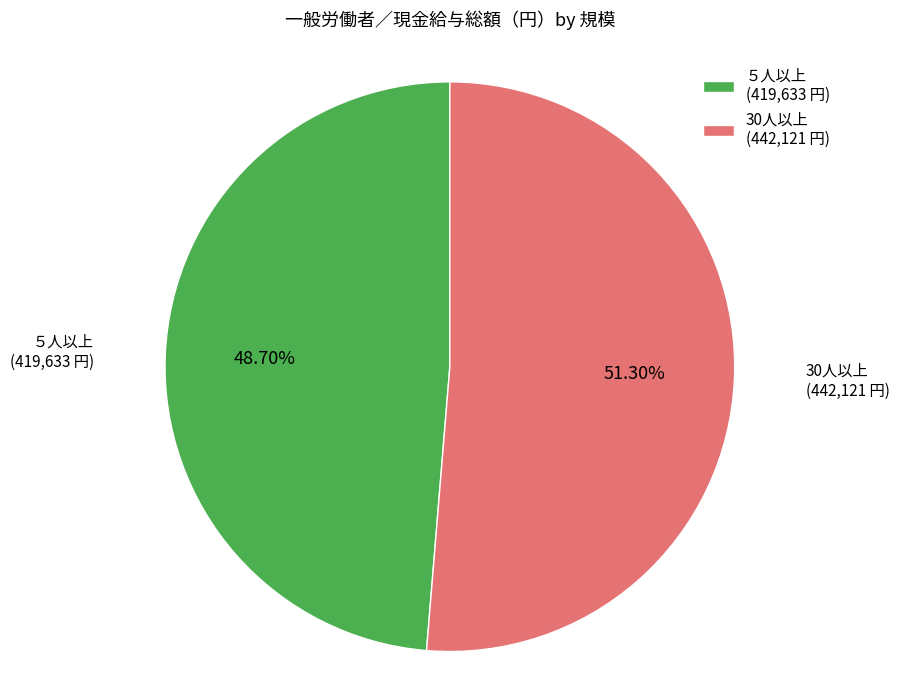

What percentage is the ５人以上 slice, to the nearest percent?

49%